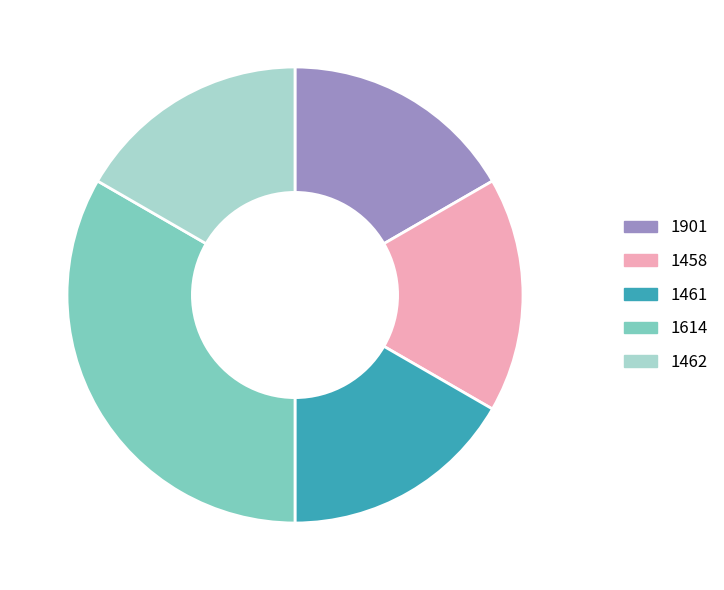

The 1461 slice represents 4% of the pie. True or false?

False